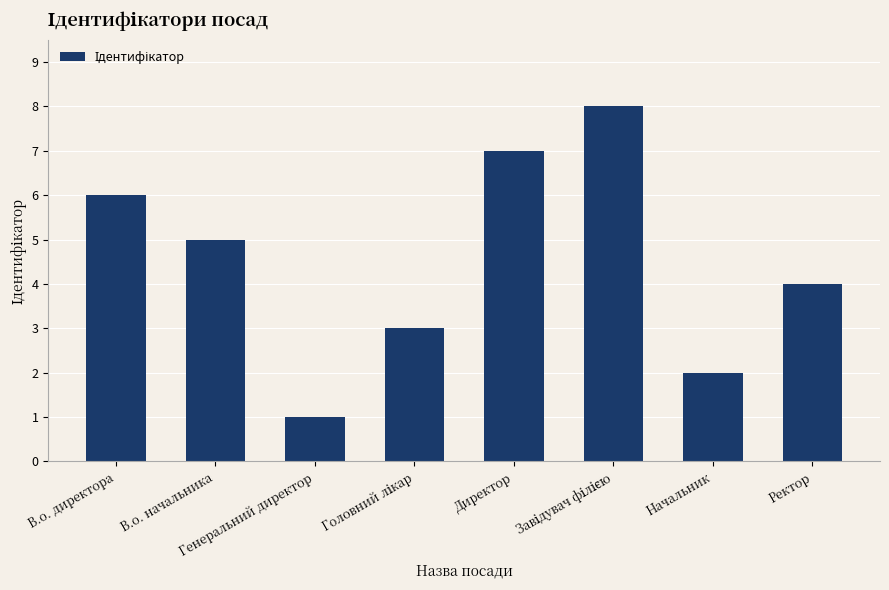

True or false: the data shows 4 at Ректор.

True